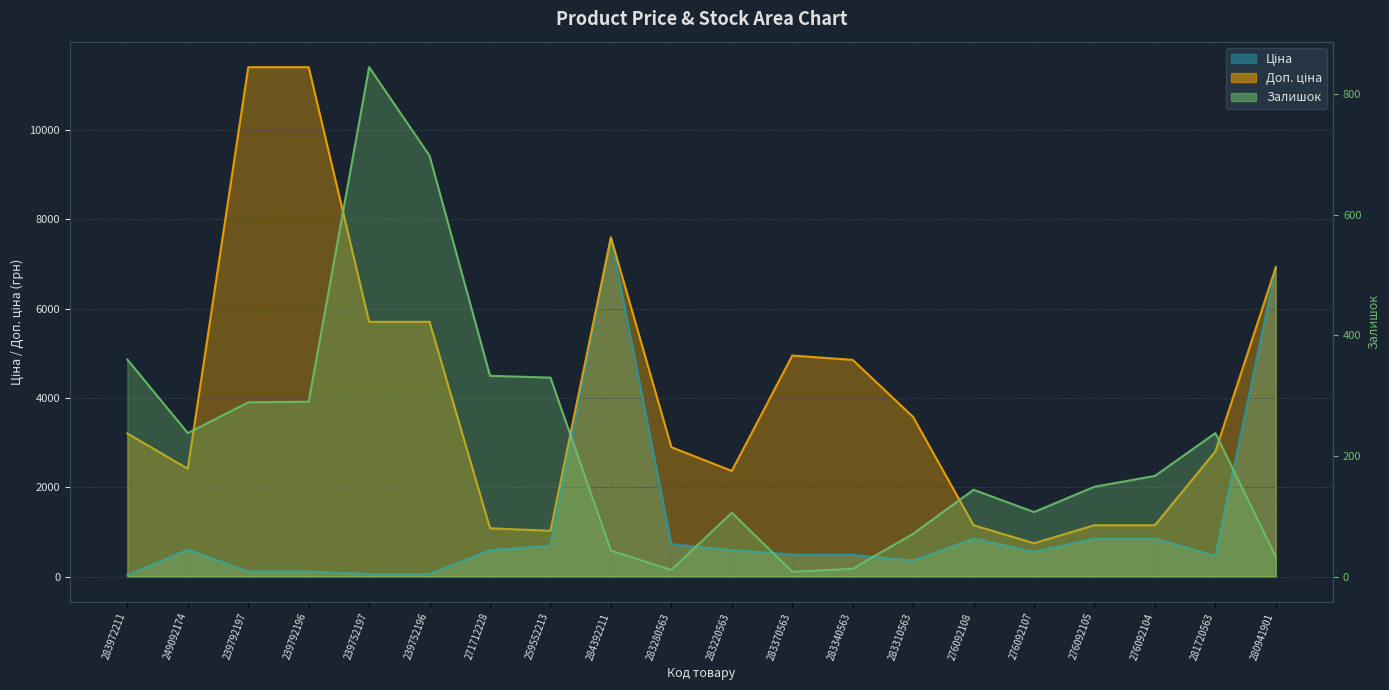

What is the label of the 8th point from the right?

283340563